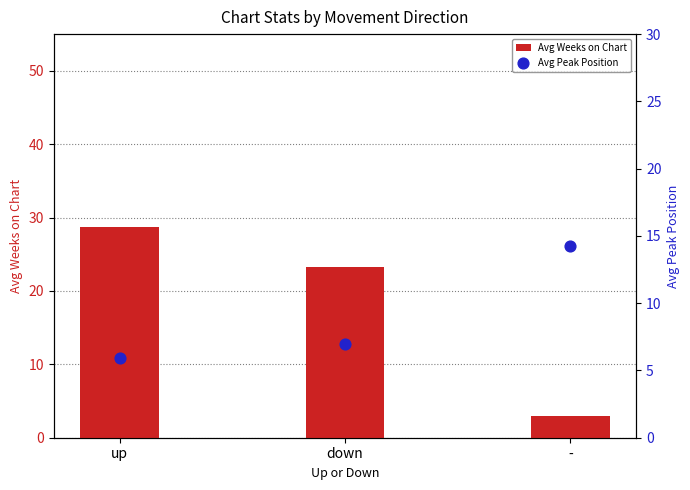

Which series contains the lowest Y value?

Avg Weeks on Chart